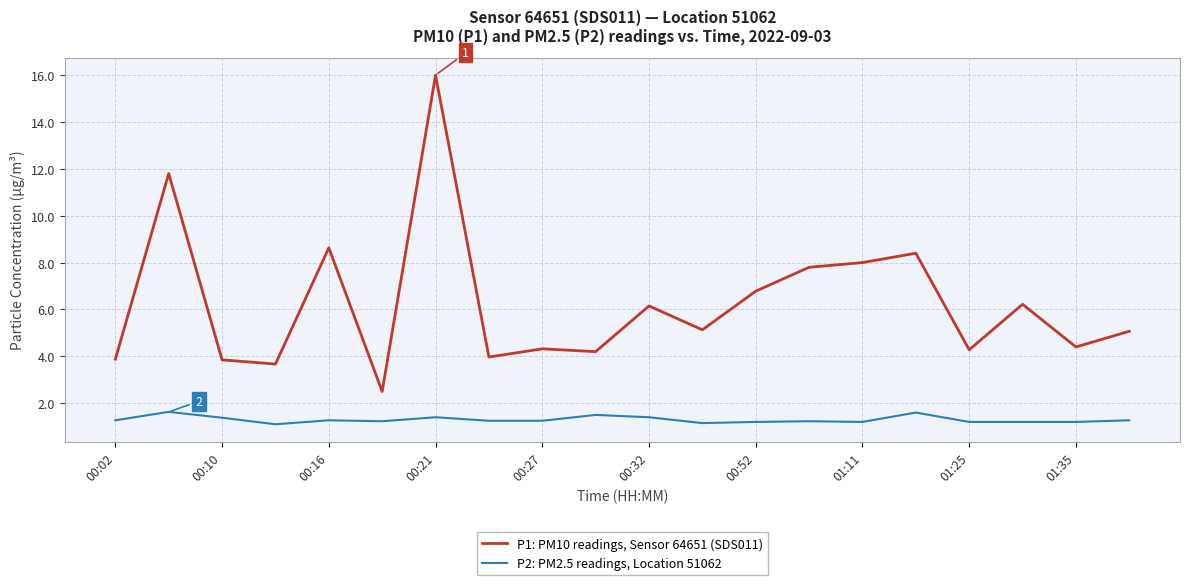

What is the lowest value of the P1: PM10 readings, Sensor 64651 (SDS011) series?

2.5